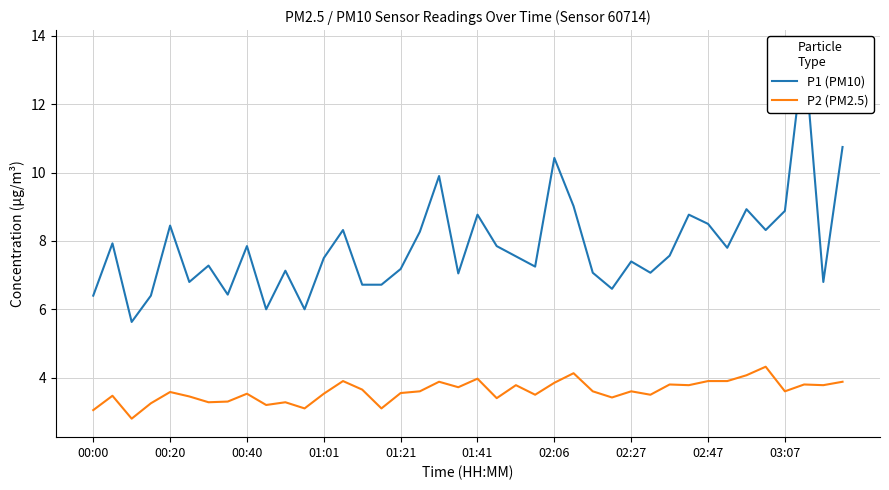

True or false: P2 (PM2.5) has more than 0 points higher than both neighbors.

True